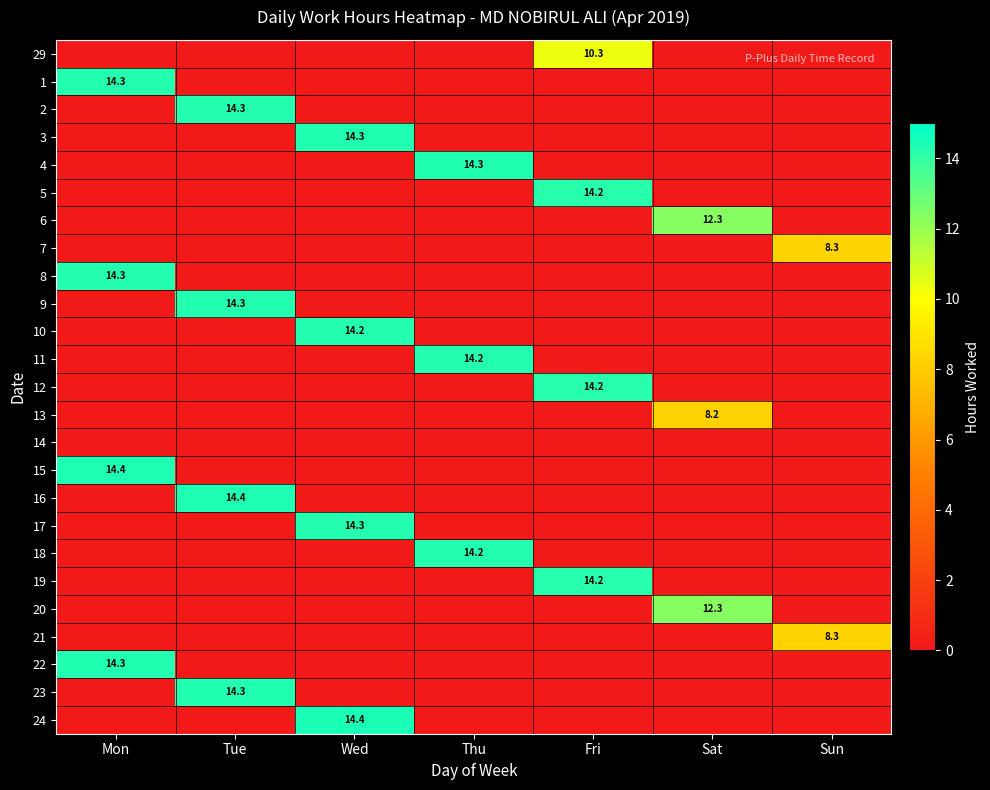

What is the total value across all series at Fri?

53.0